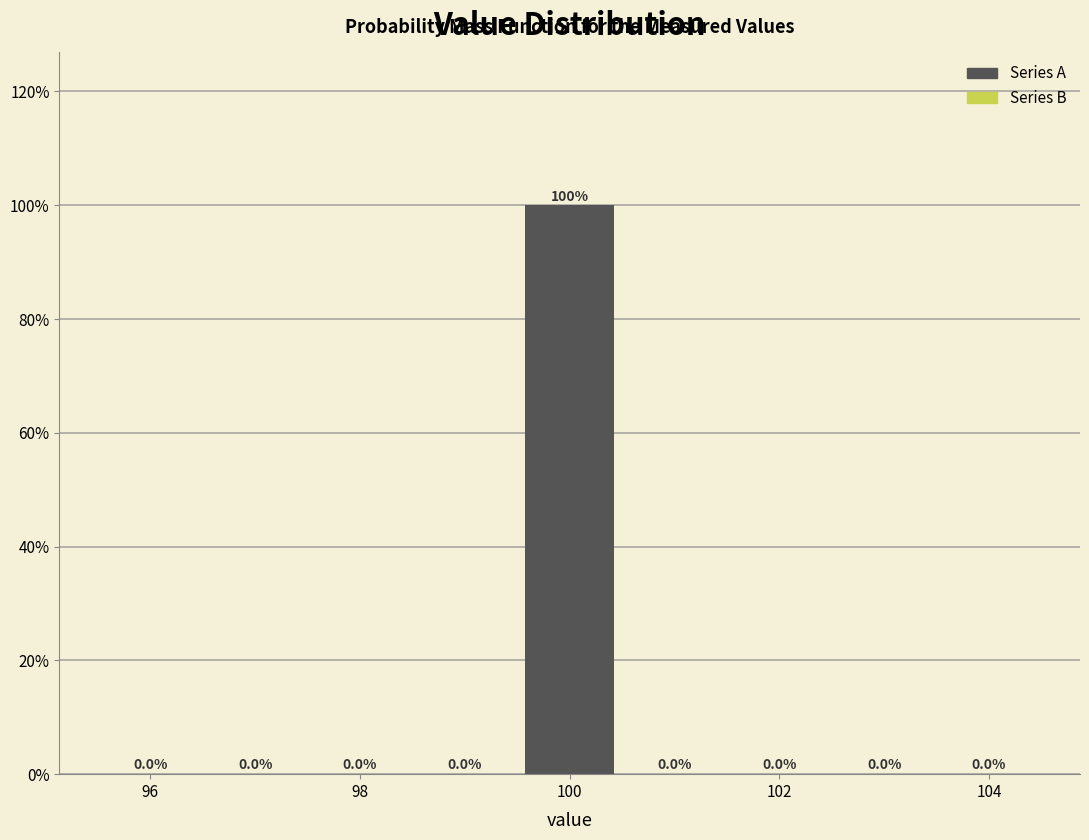

Reading left to right, transcribe this chart: for each bar, give the range it covers on the x-axis and its height. The bar edges are not printed on the chart, so give them approximately, as read against the axis.

95.5 to 96.5: 0.0
96.5 to 97.5: 0.0
97.5 to 98.5: 0.0
98.5 to 99.5: 0.0
99.5 to 100.5: 100.0
100.5 to 101.5: 0.0
101.5 to 102.5: 0.0
102.5 to 103.5: 0.0
103.5 to 104.5: 0.0